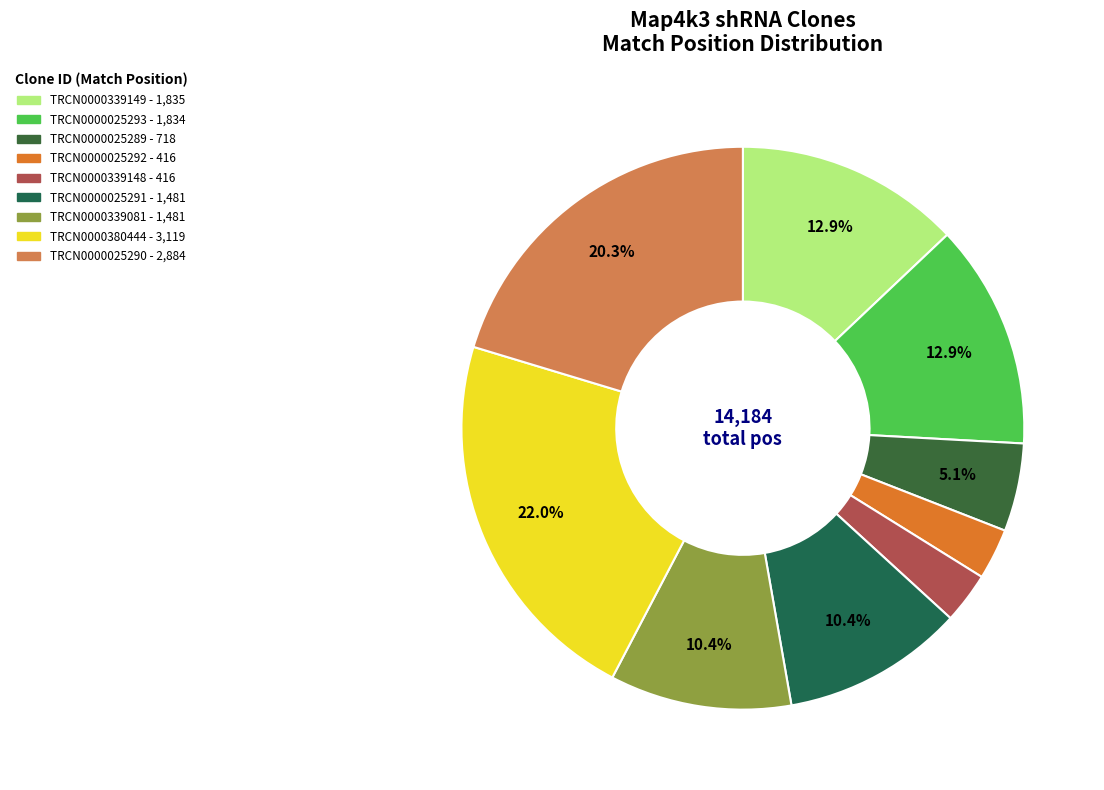

Is the sum of TRCN0000339148 and TRCN0000339149 greater than half?

No